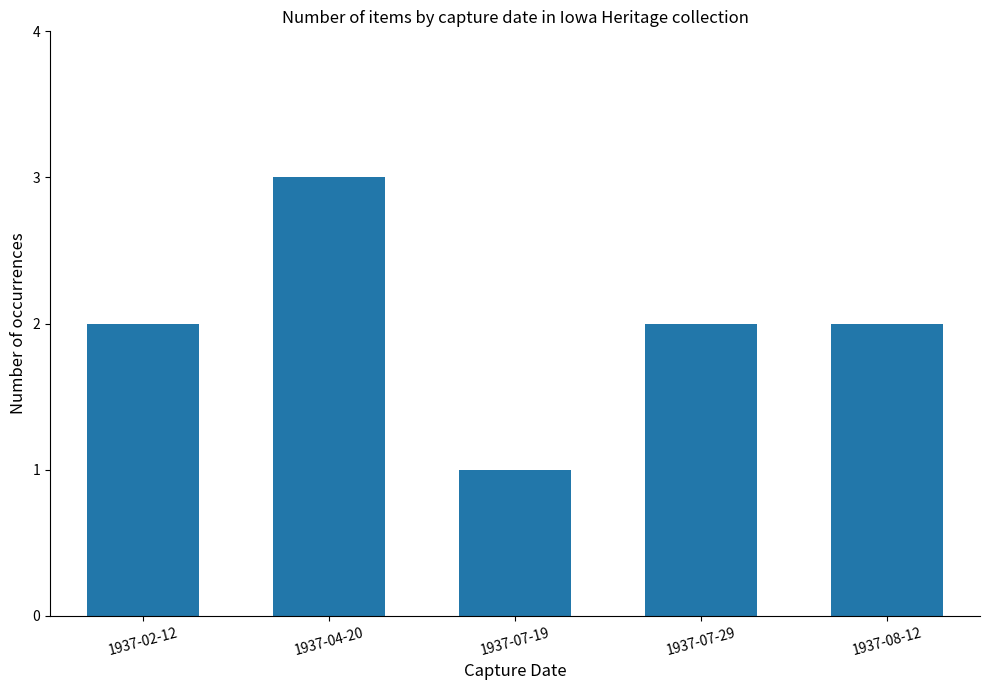

What is the average value?

2